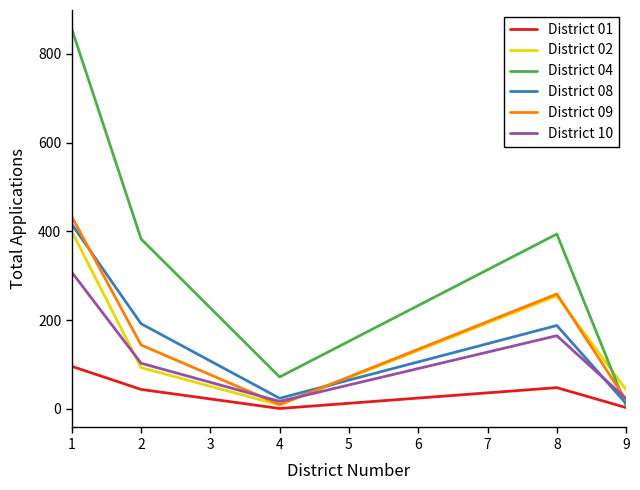

Which series has the widest spread of values?

District 04